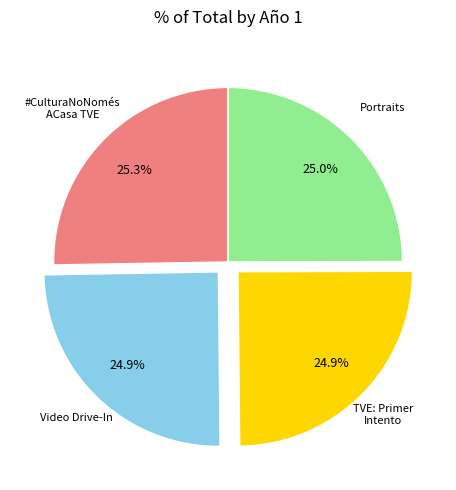

Is there a majority slice in this chart?

No